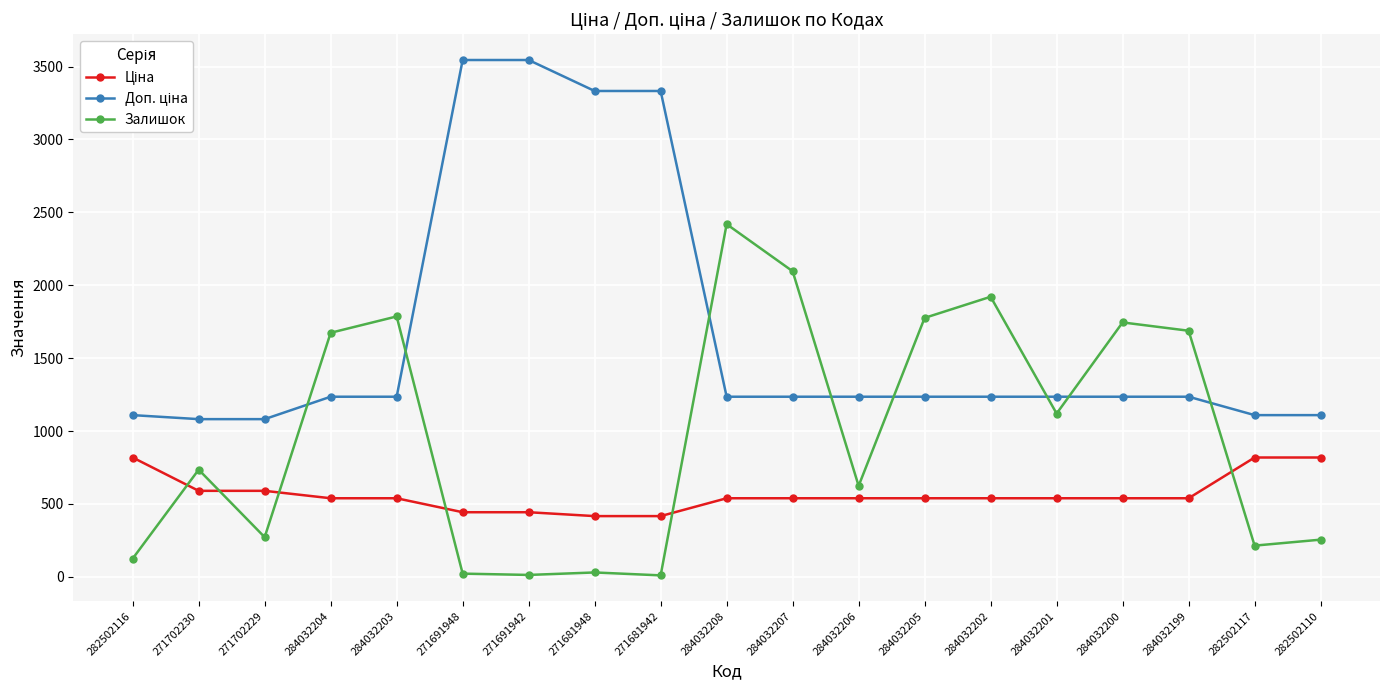

What is the approximate value of Залишок at 284032206?

624.0